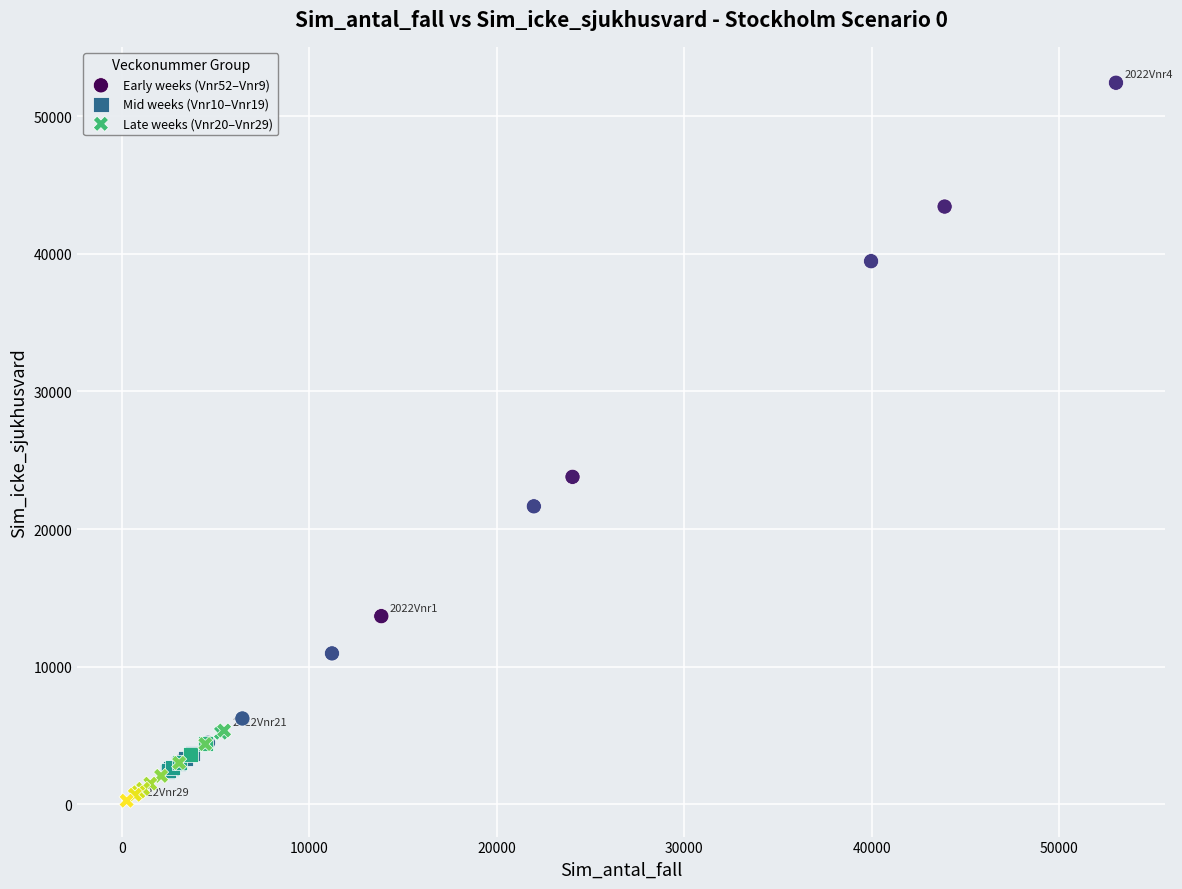

Which series reaches the maximum Y coordinate?

Early weeks (Vnr52–Vnr9)